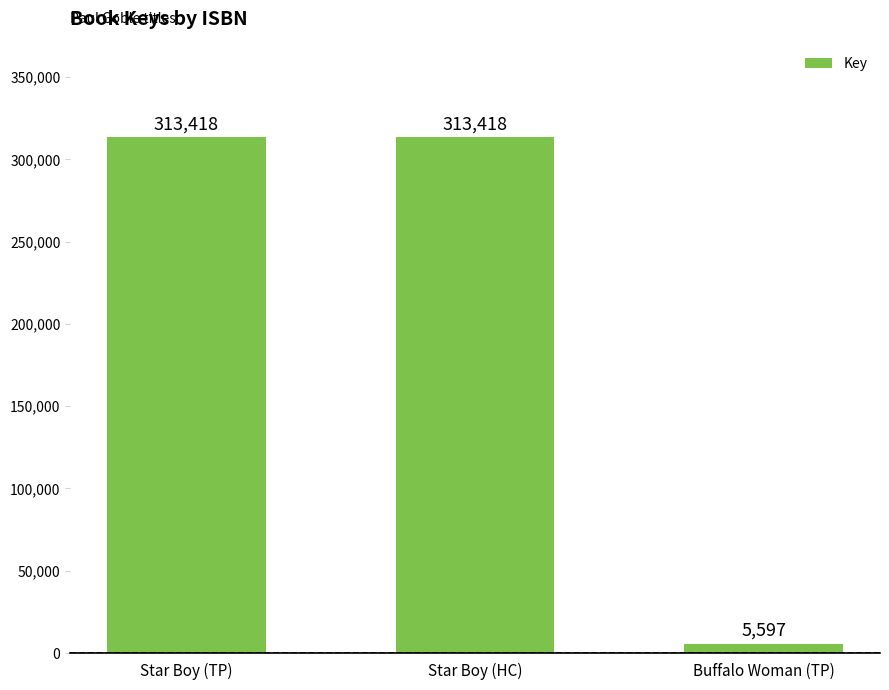

Read the value at Buffalo Woman (TP), to the nearest 10.

5600